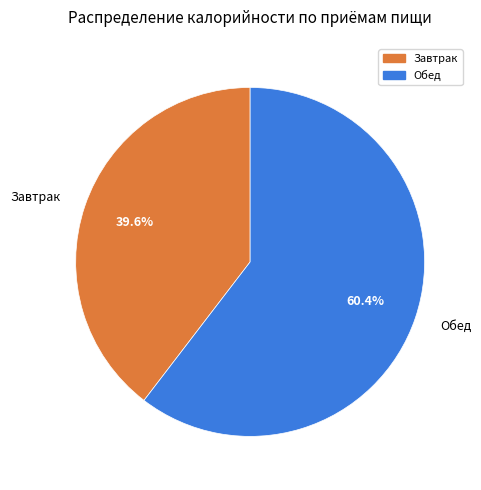

Is Обед the majority of the pie?

Yes